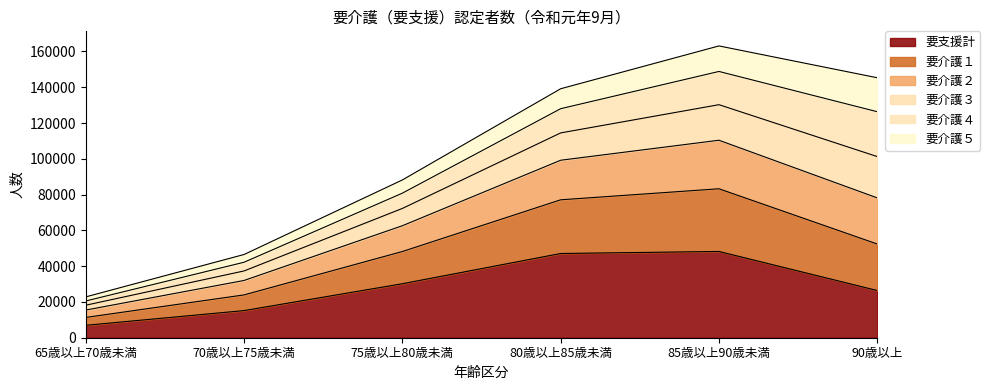

Which category has the lowest value in the 要支援計 series?

65歳以上70歳未満